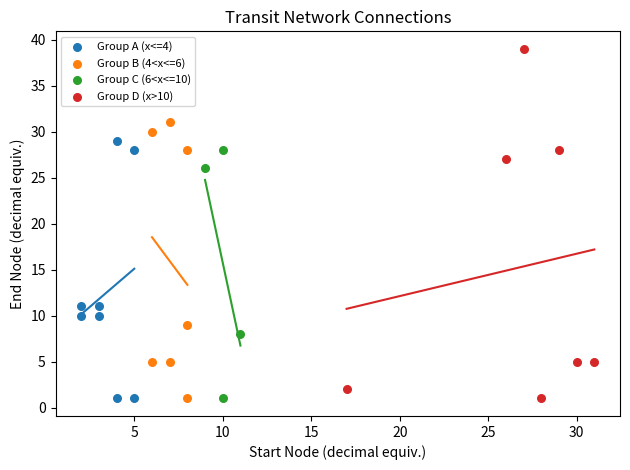

What are all the series names shown in the legend?

Group A (x<=4), Group B (4<x<=6), Group C (6<x<=10), Group D (x>10)